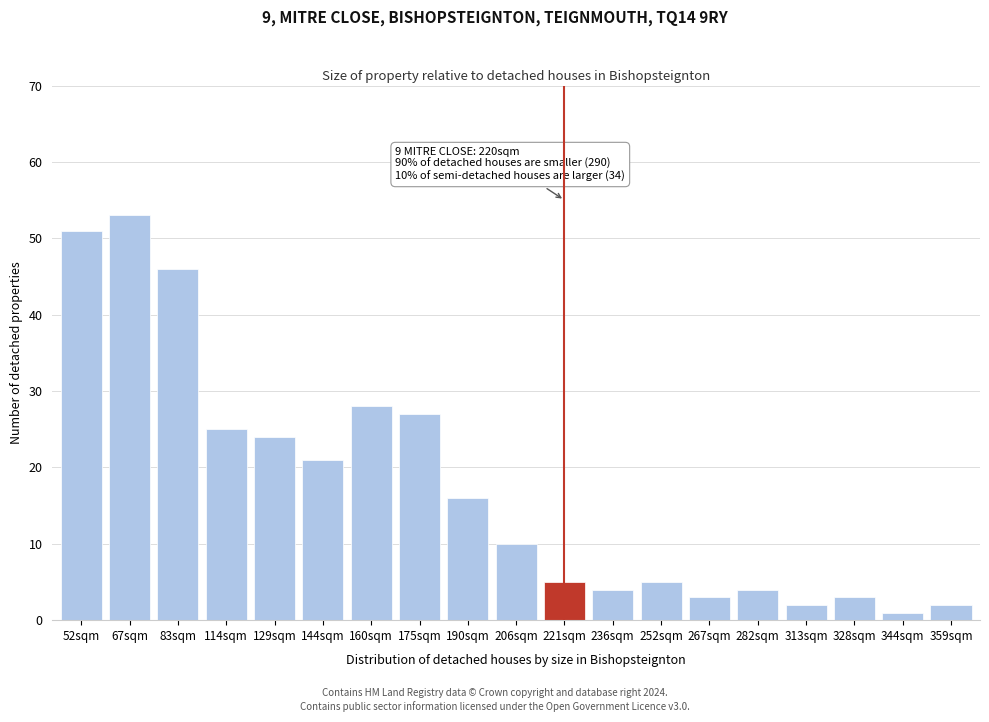

Reading right to left, what are all the values shown in this chart?

359sqm=2	344sqm=1	328sqm=3	313sqm=2	282sqm=4	267sqm=3	252sqm=5	236sqm=4	221sqm=5	206sqm=10	190sqm=16	175sqm=27	160sqm=28	144sqm=21	129sqm=24	114sqm=25	83sqm=46	67sqm=53	52sqm=51